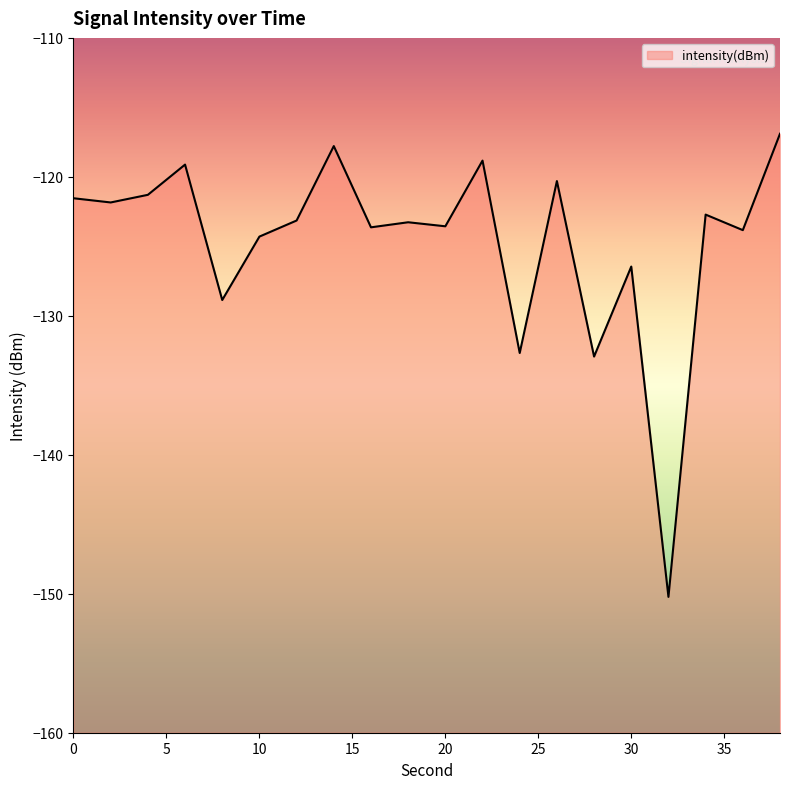

List the labels in order of value, smallest first.

32, 28, 24, 8, 30, 10, 36, 16, 20, 18, 12, 34, 2, 0, 4, 26, 6, 22, 14, 38